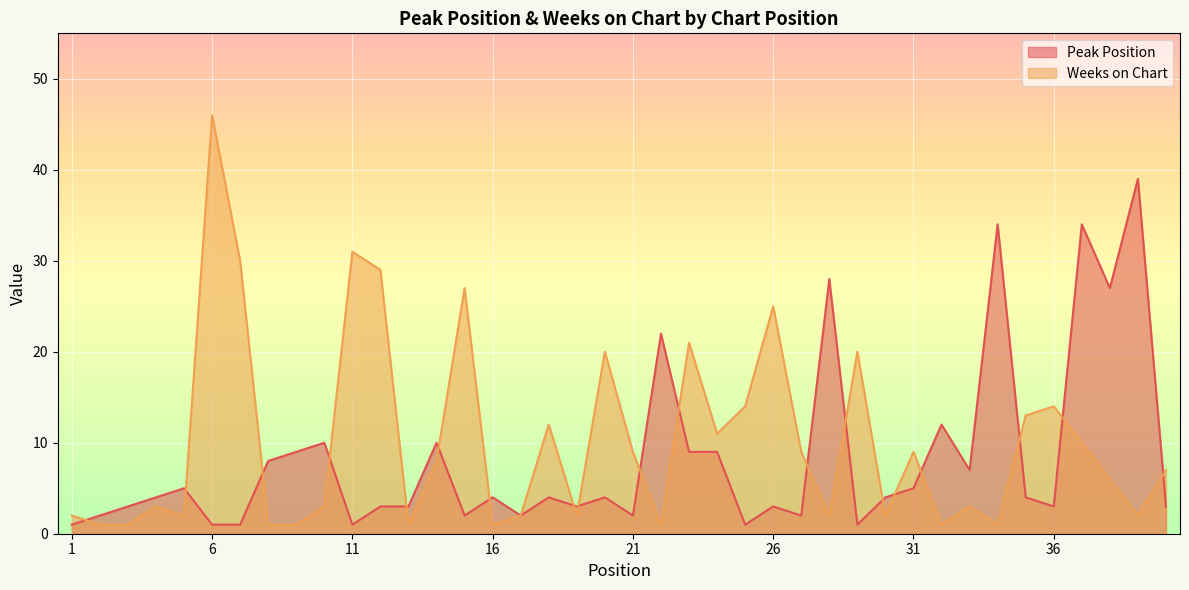

How many data points in Weeks on Chart are above 7?

19